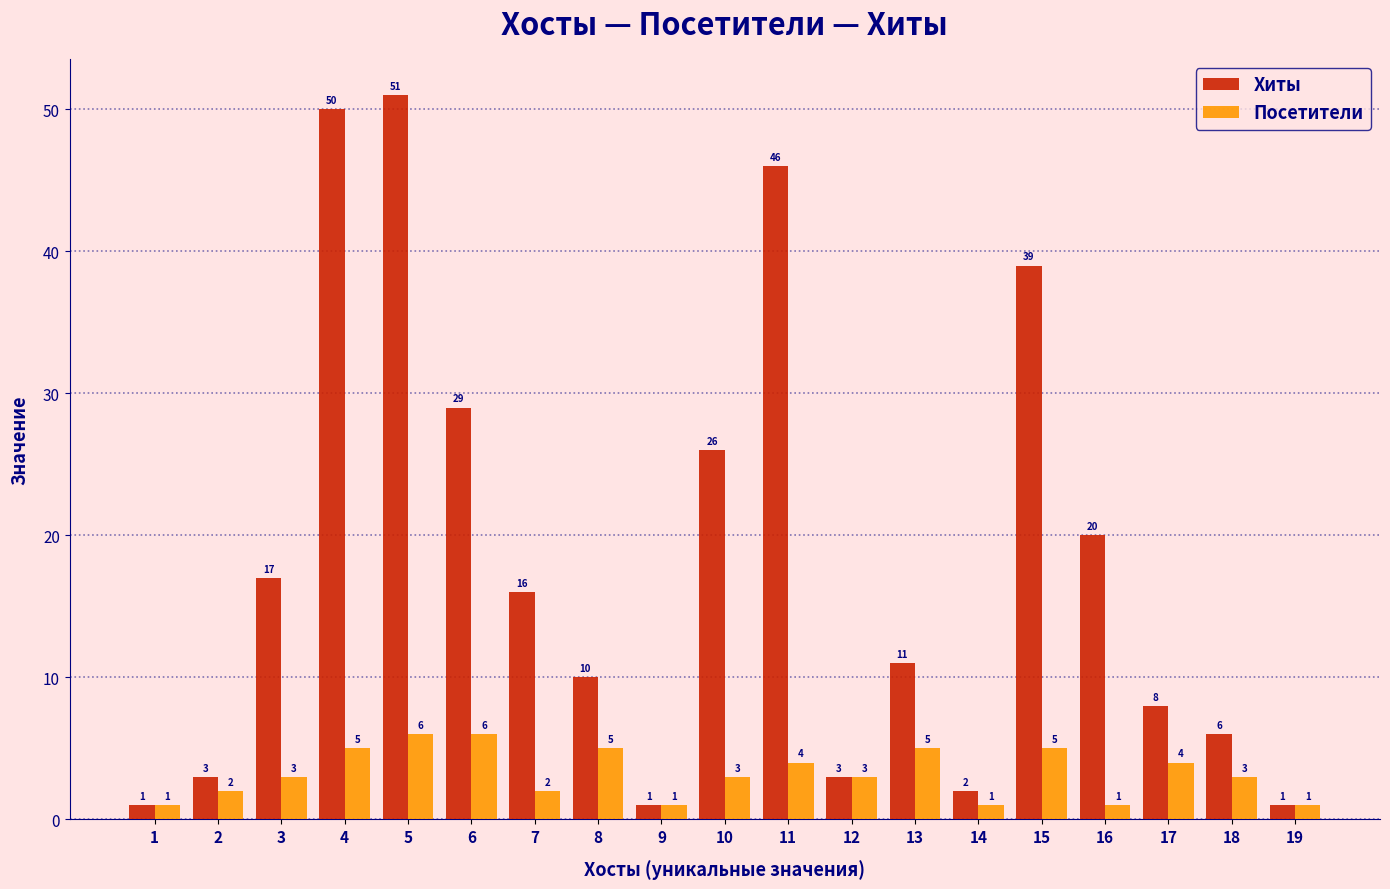

What is the lowest value of the Хиты series?

1